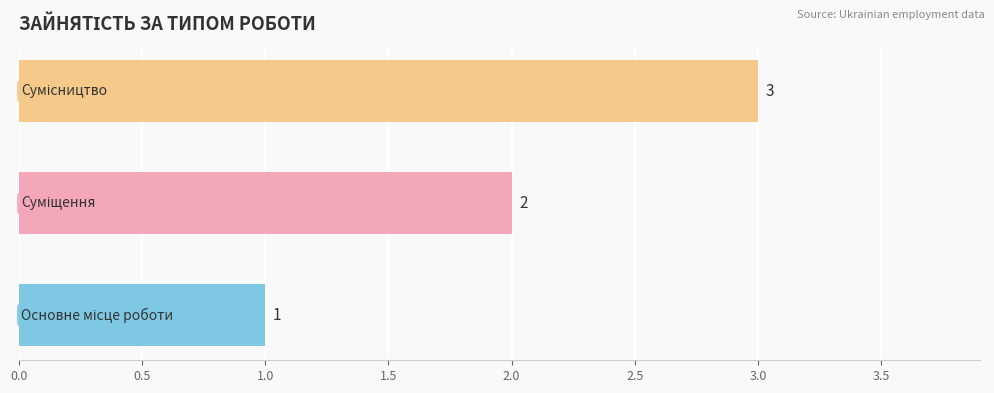

What is the maximum value shown in the chart?

3